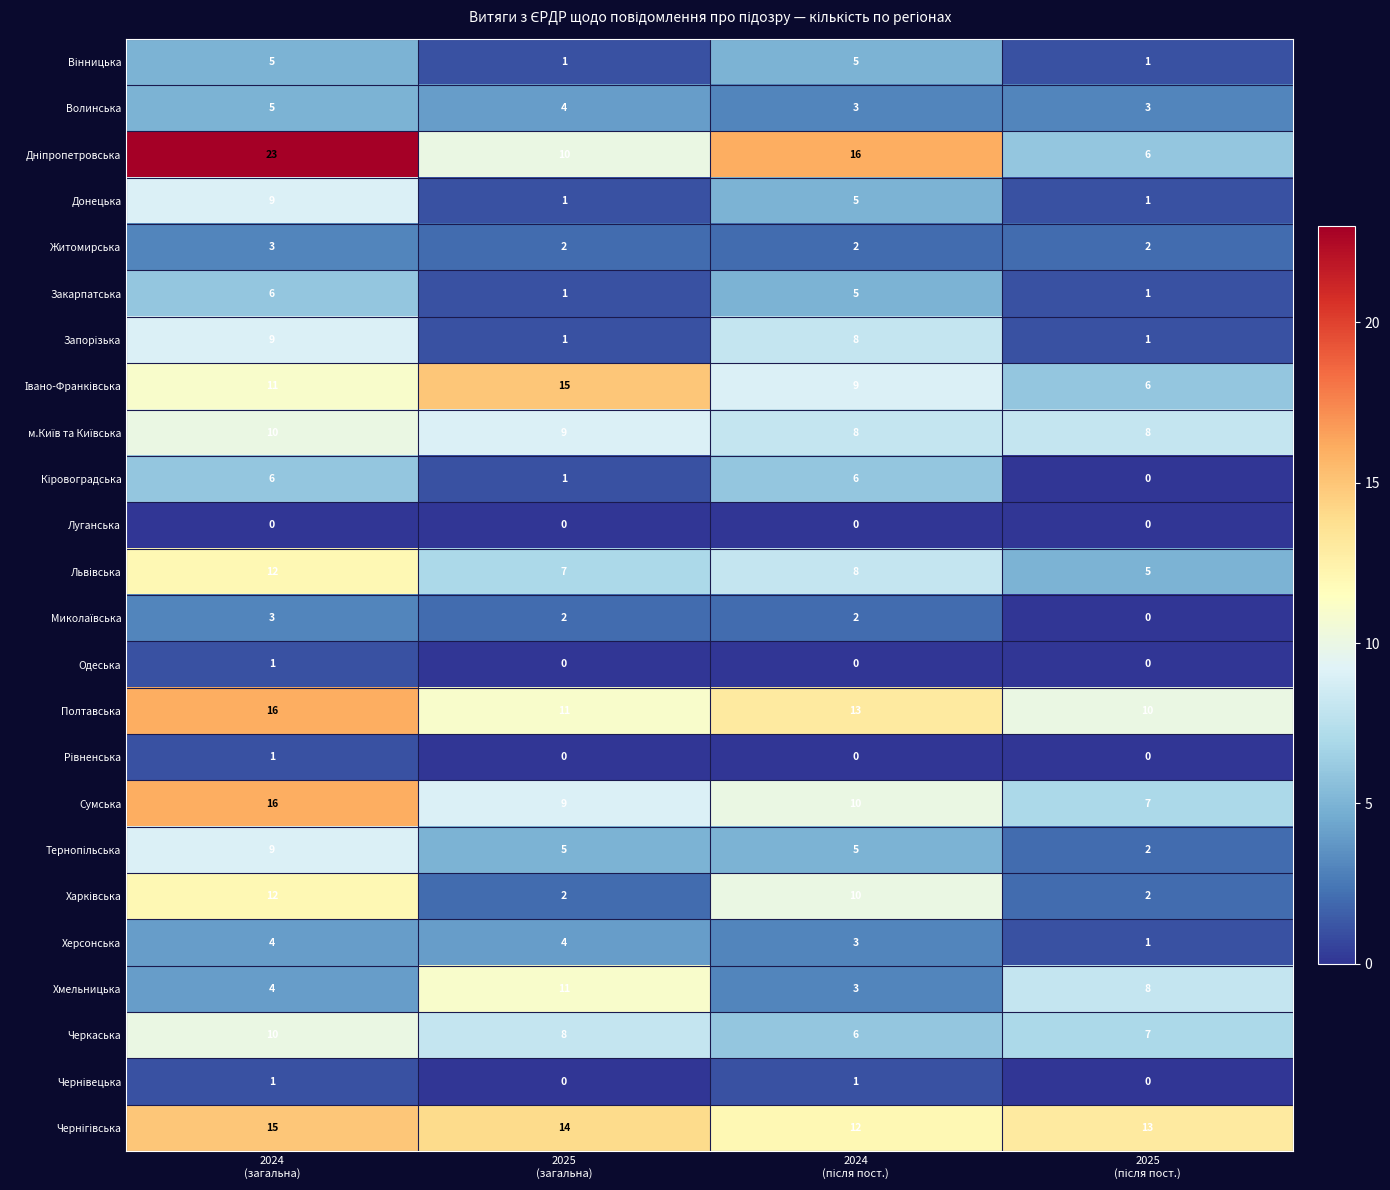

What is the difference between the second highest and minimum values in the Херсонська series?

3